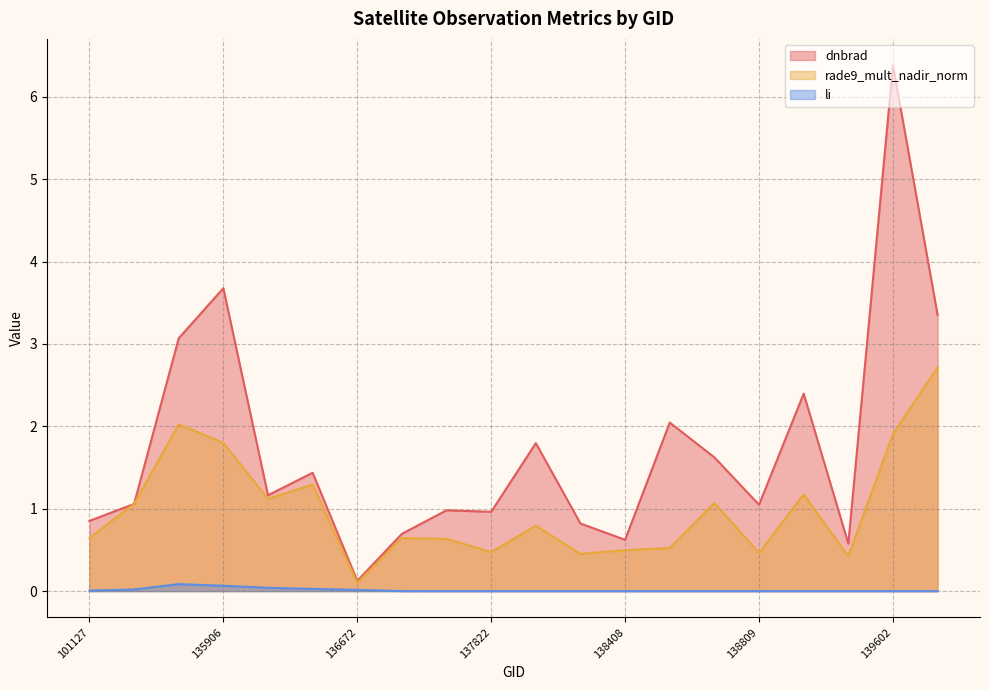

The rade9_mult_nadir_norm series shows 0.3 at 138615. True or false?

False